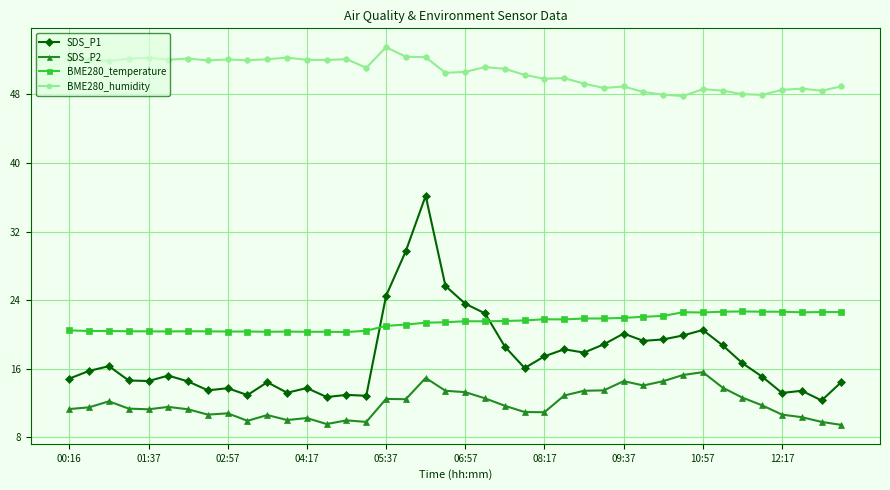

What is the highest value of the SDS_P2 series?

15.6